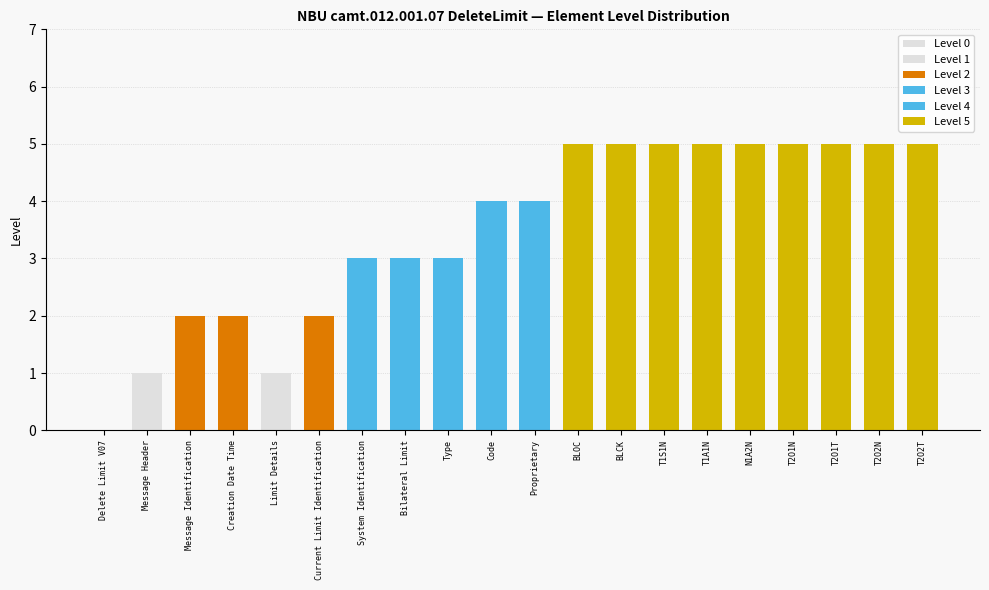

What is the label of the 3rd bar from the left?

Message Identification